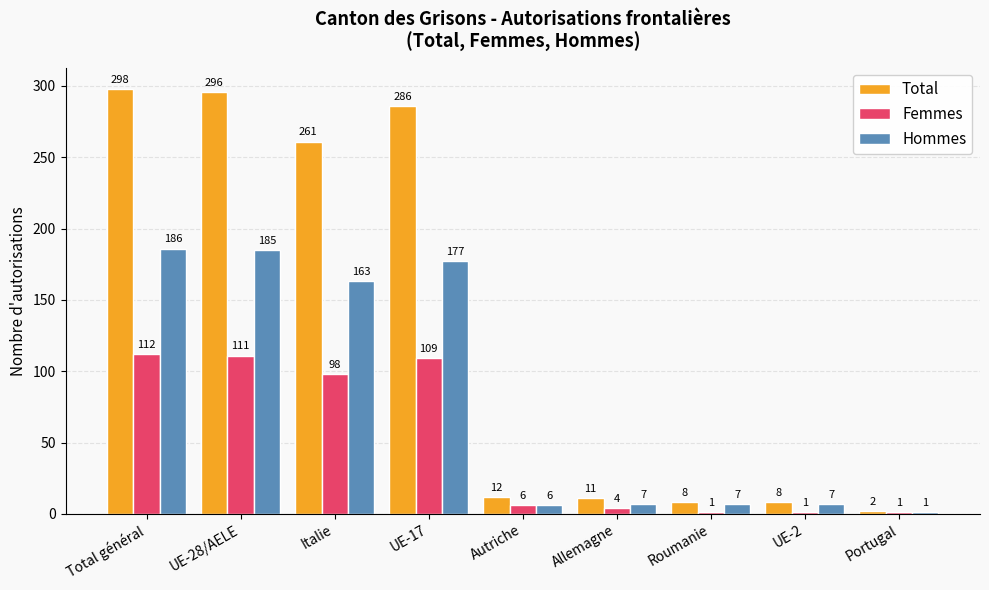

At which label is Hommes closest to 93?

Italie